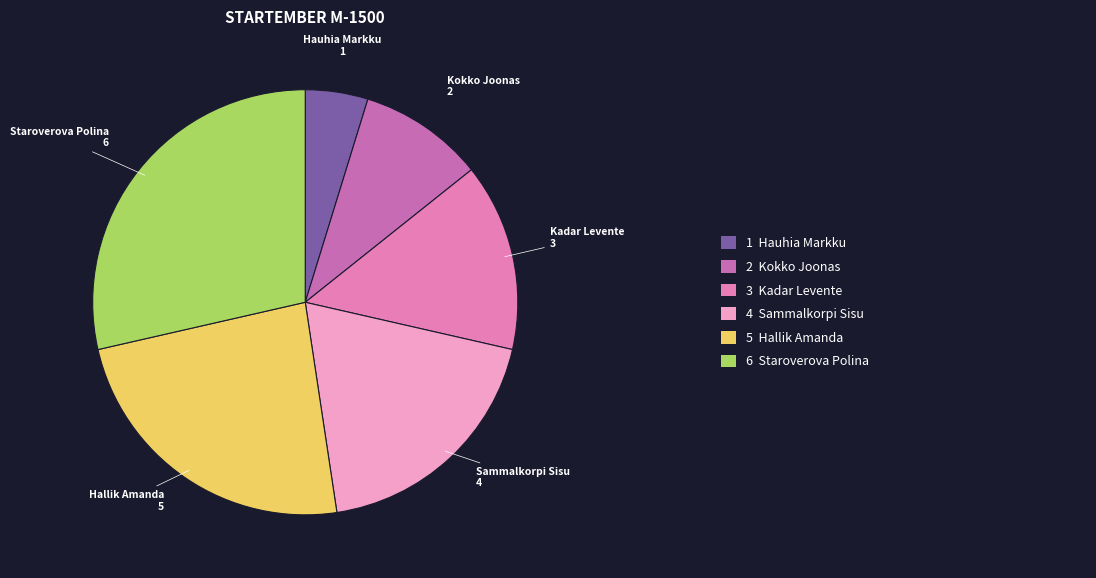

Which category has the smallest portion of the pie?

Hauhia Markku